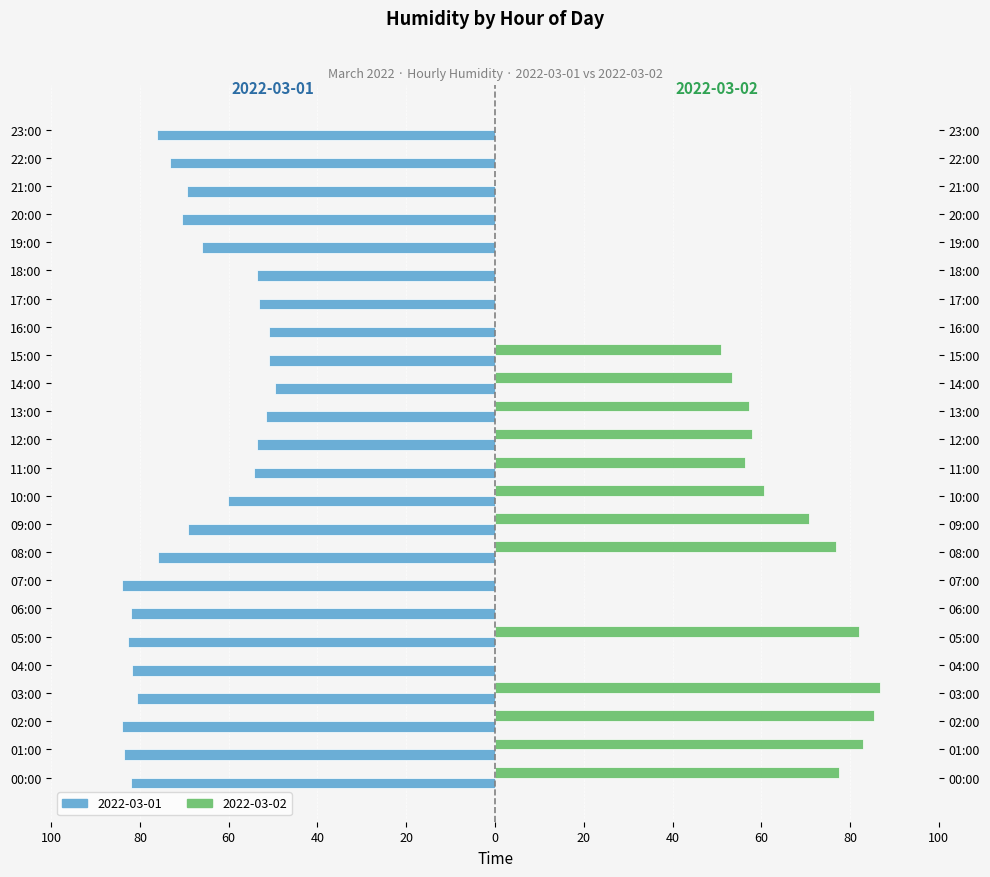

What is the sum of all values?

-1638.9